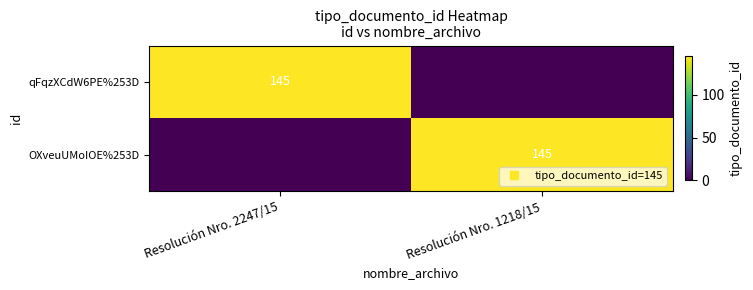

What is the difference between the highest and lowest values at Resolución Nro. 1218/15?

145